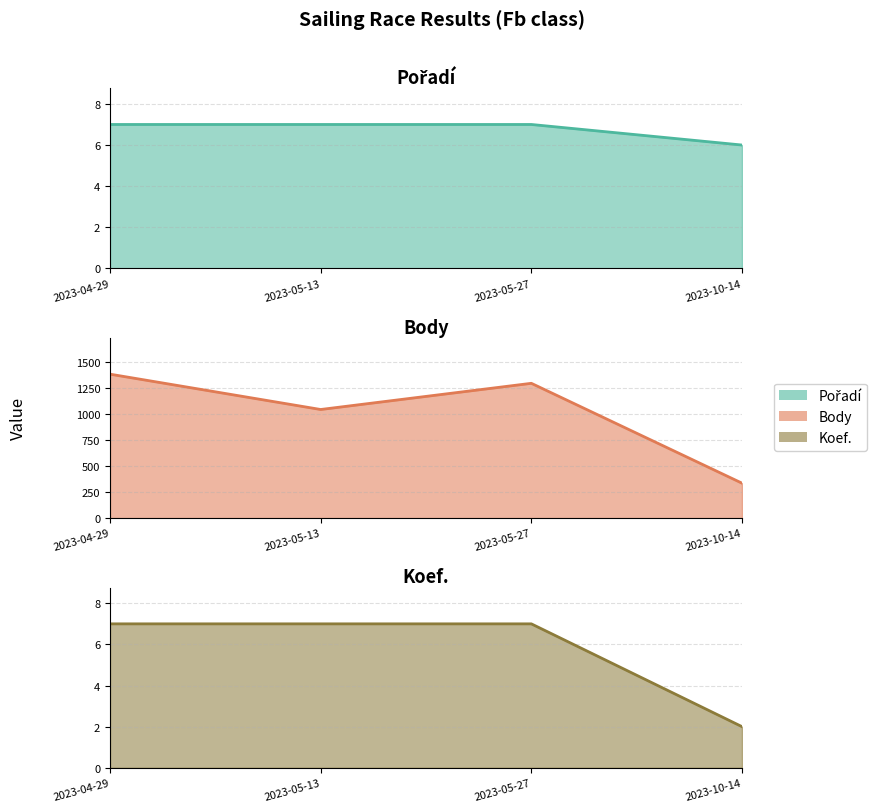

True or false: Pořadí has more than 0 points higher than both neighbors.

False